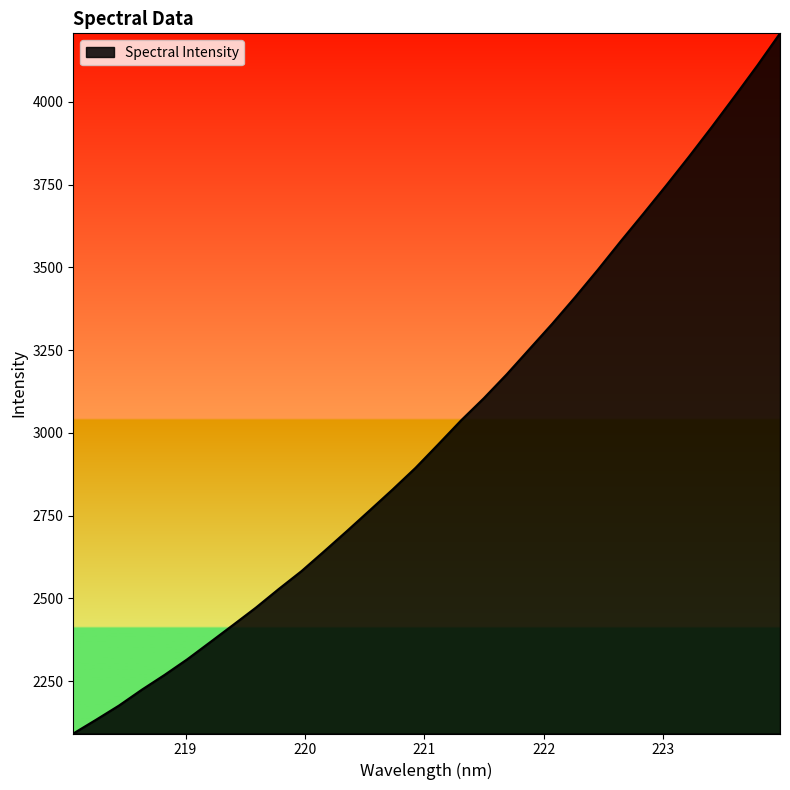

How many values are below 2965?

16